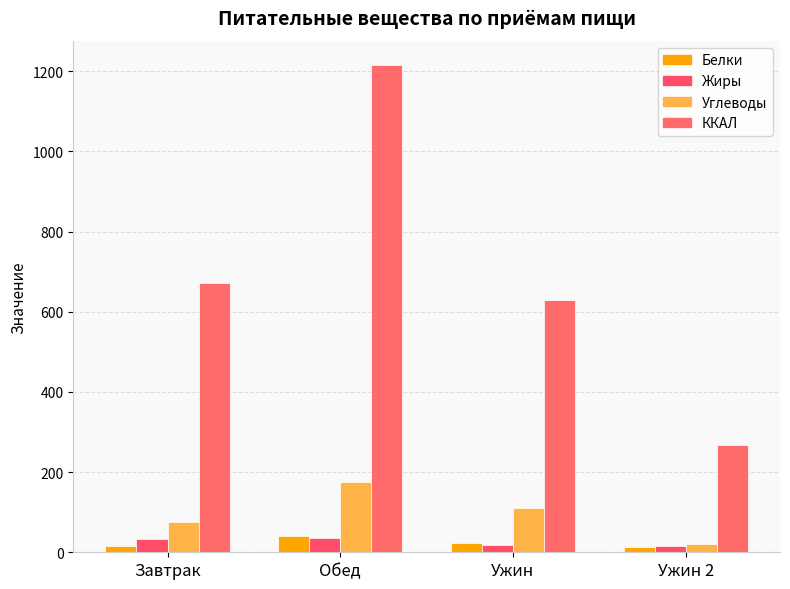

What is the sum of the Углеводы values at Ужин and Завтрак?

185.7